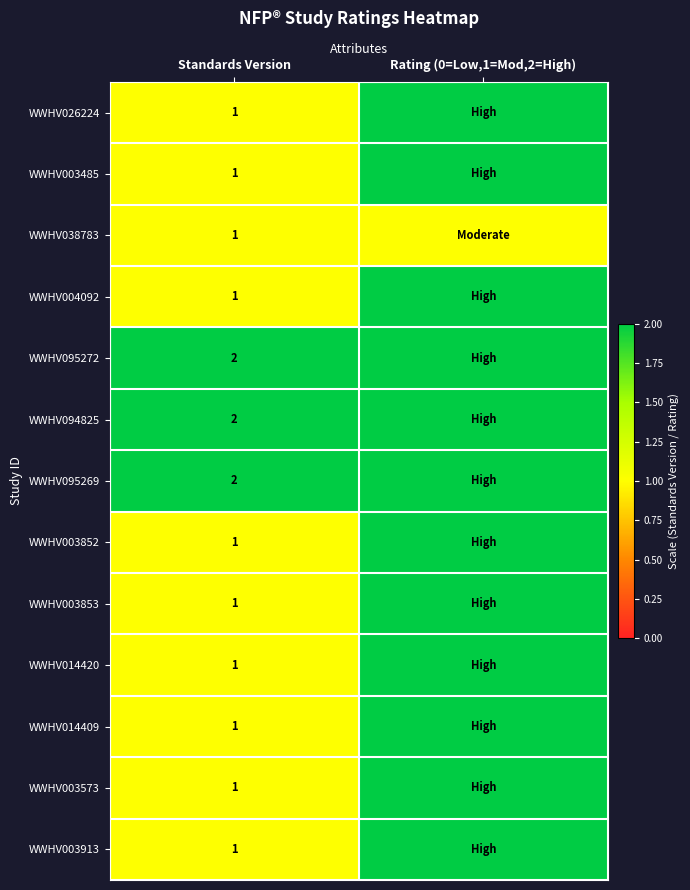

The value of WWHV003852 at Standards Version is 1. True or false?

True